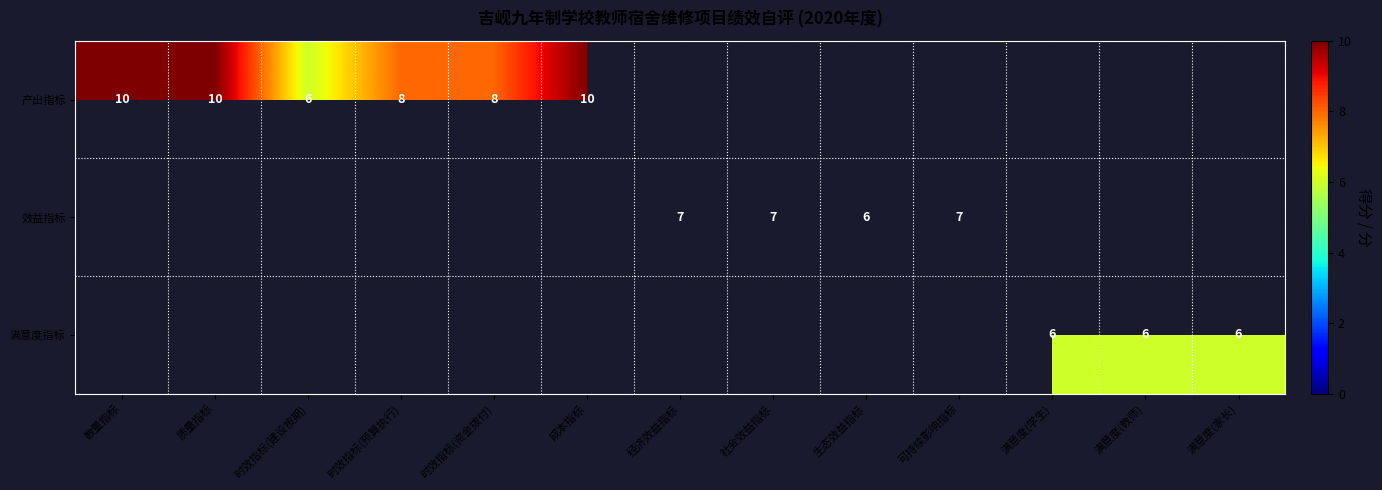

What is the sum of the 产出指标 values at 数量指标 and 时效指标(预算执行)?

18